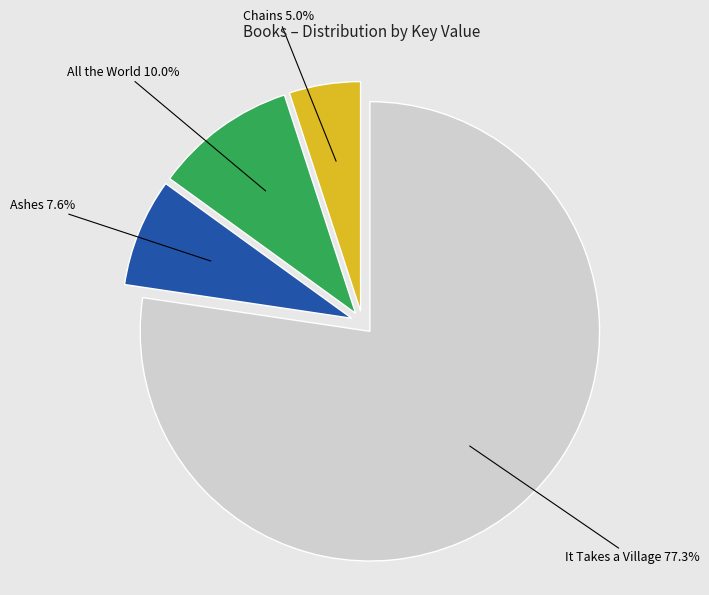

Rank the categories by value from lowest to highest.

Chains, Ashes, All the World, It Takes a Village